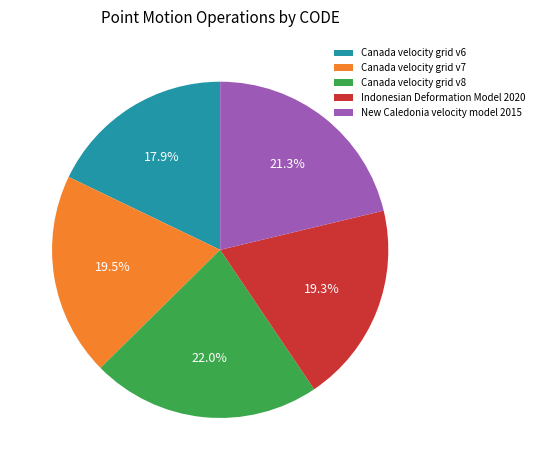

What is the largest slice in the pie chart?

Canada velocity grid v8